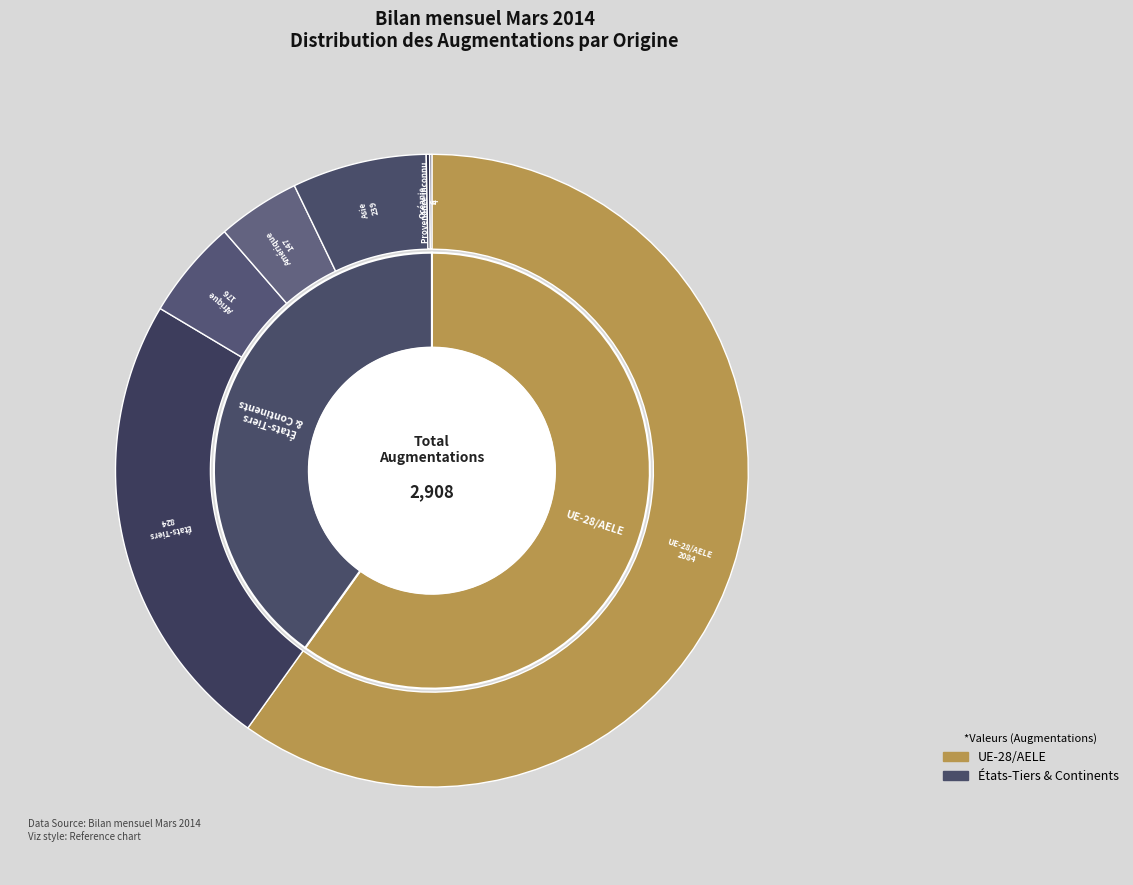

Does États-Tiers account for over 50% of the chart?

No